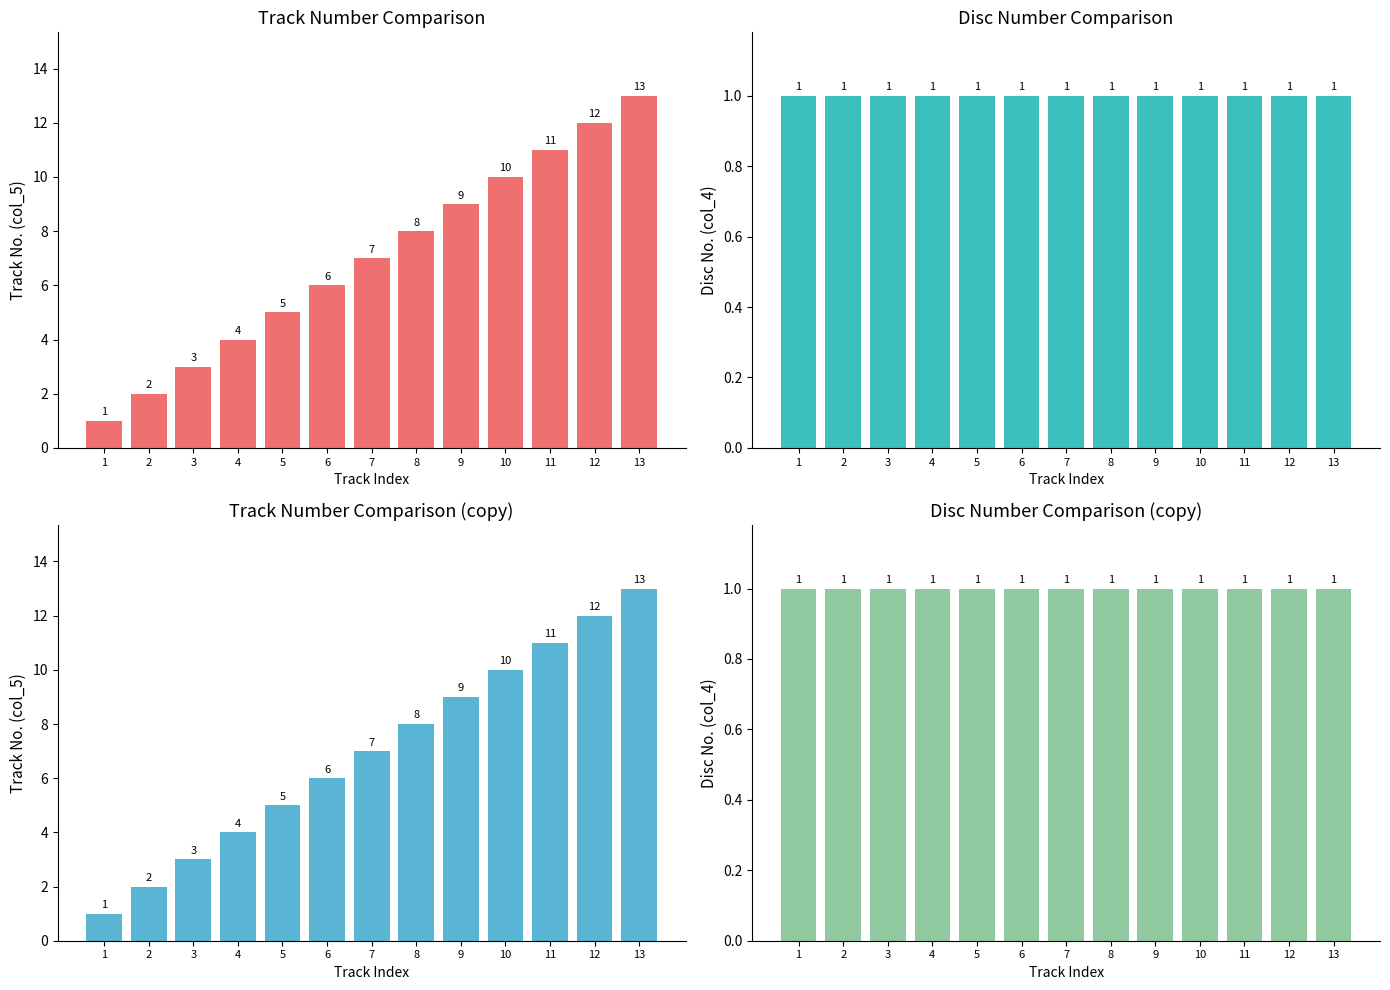

What is the value of the Track No. (col_5) bar at the 5th from the left?

5